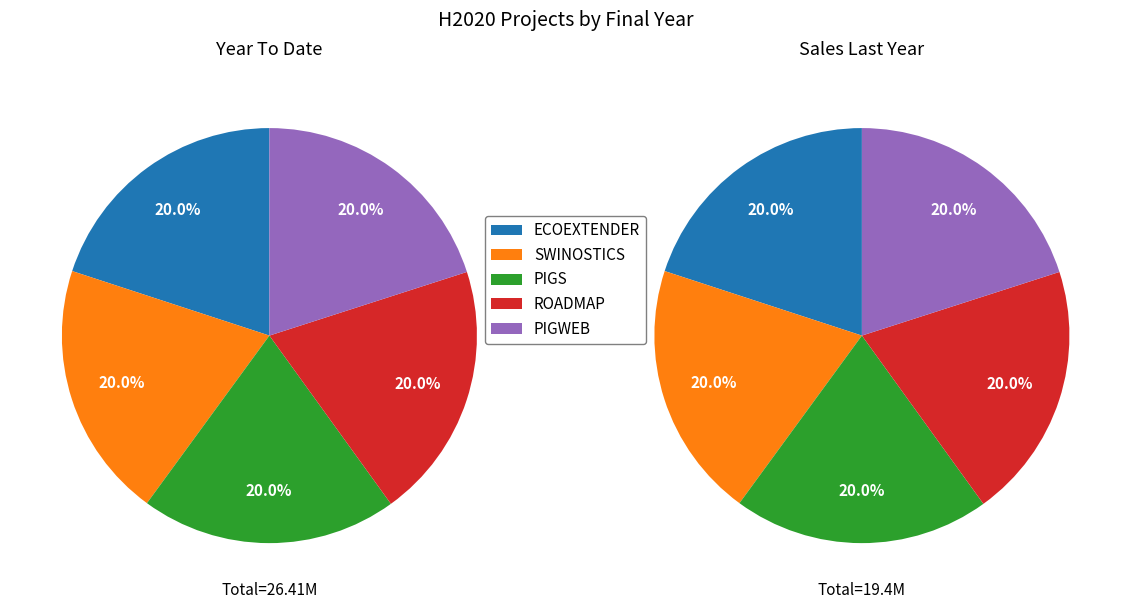

To the nearest percent, what percentage of the pie is PIGWEB?

20%